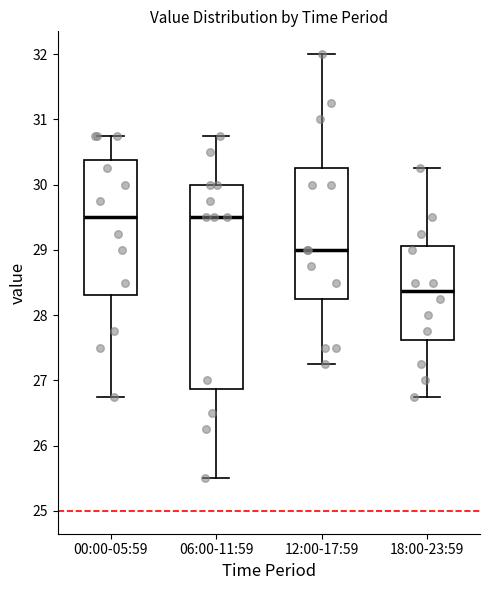

Reading left to right, read every box against the y-axis: the position of its median line, the range the box covers, and the ends of its whiskers. The values are not printed on the chart, so give them approximately, as read against the axis.

00:00-05:59: median 29.5, box 28.3 to 30.4, whiskers 26.8 to 30.8
06:00-11:59: median 29.5, box 26.9 to 30.0, whiskers 25.5 to 30.8
12:00-17:59: median 29.0, box 28.3 to 30.3, whiskers 27.3 to 32.0
18:00-23:59: median 28.4, box 27.6 to 29.1, whiskers 26.8 to 30.3